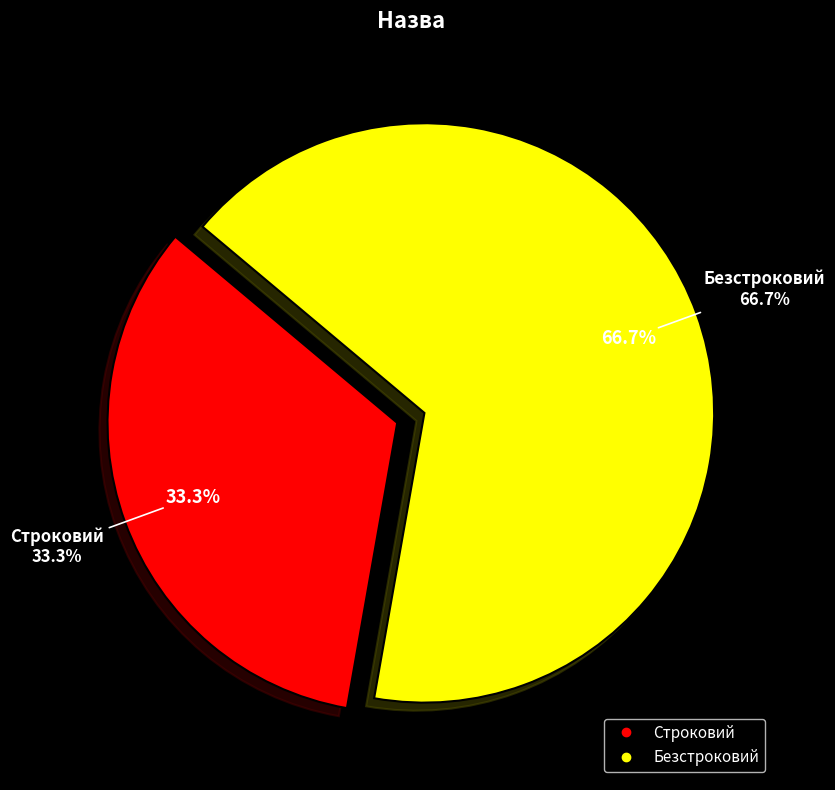

What is the ratio of the value at Строковий to the value at Безстроковий?

0.5